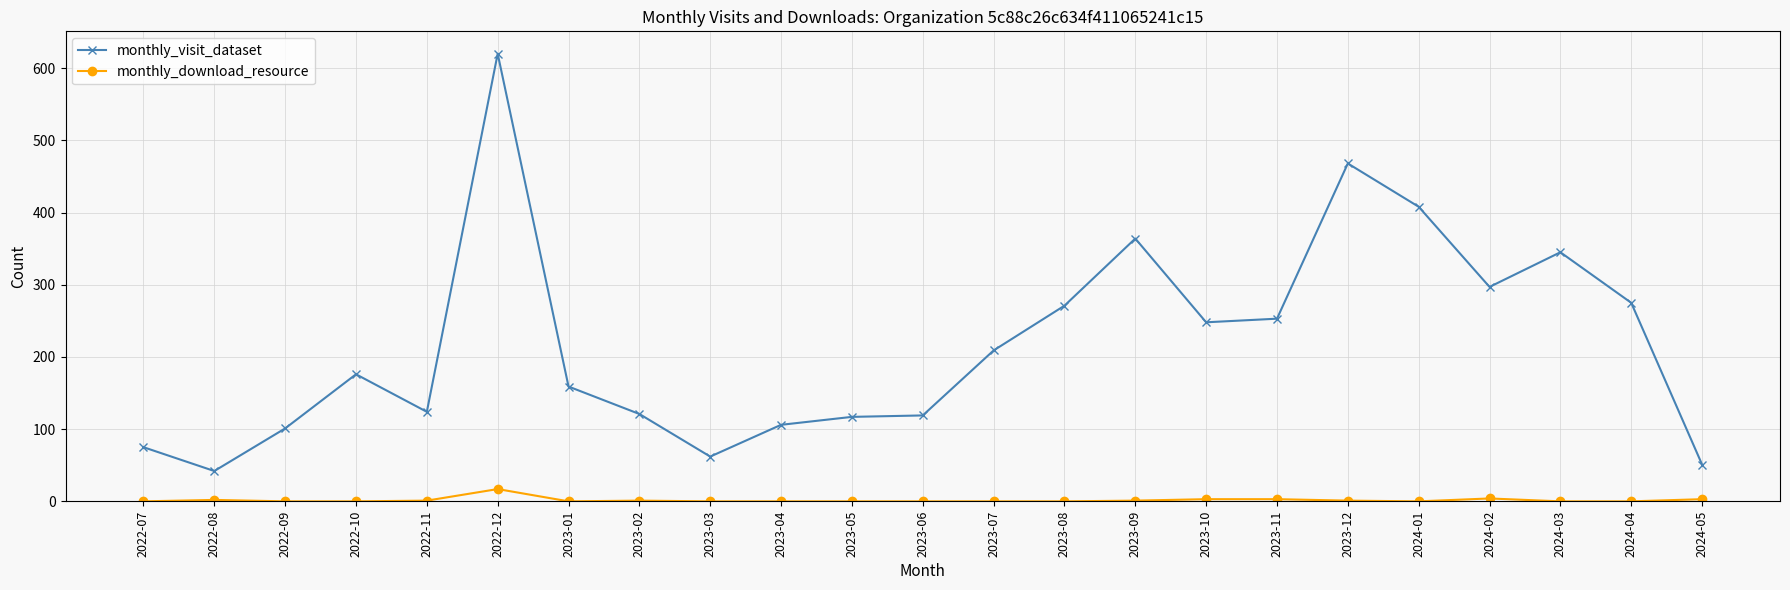

Count the number of data series in this chart.

2